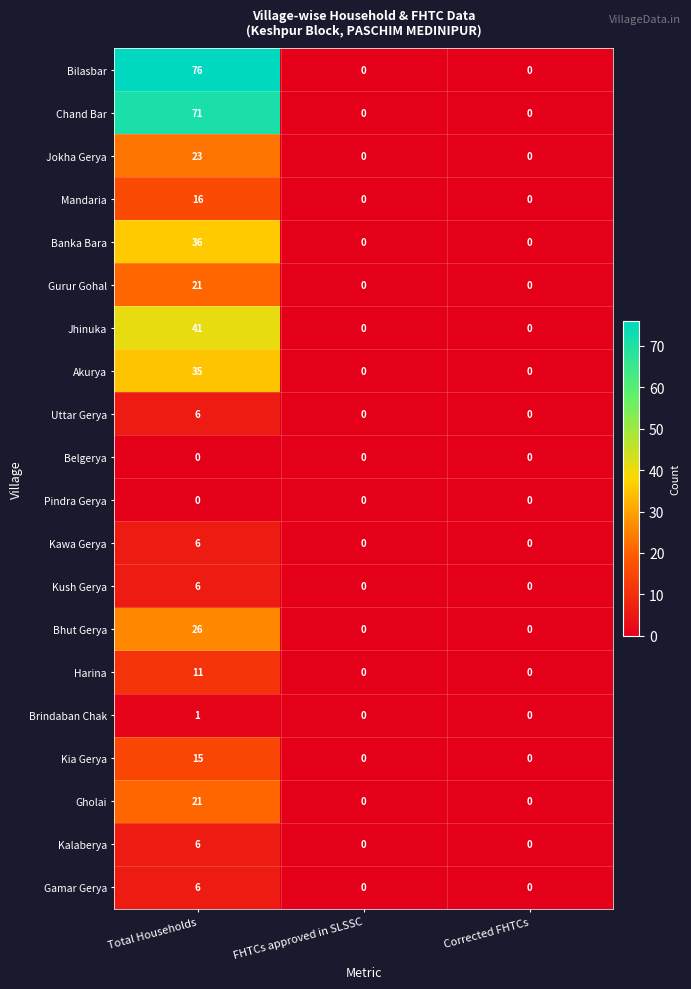

What is the difference between the maximum and minimum values in the Mandaria series?

16